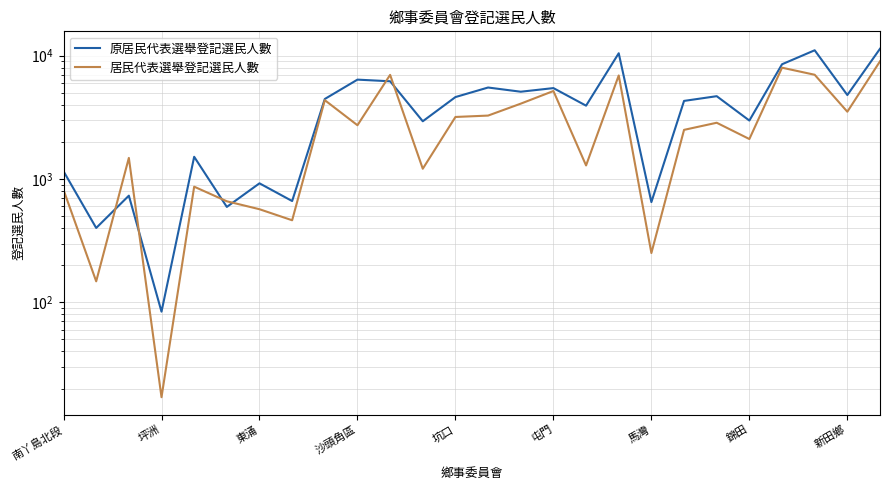

Between 10 and 18, which series saw the biggest shift?

居民代表選舉登記選民人數